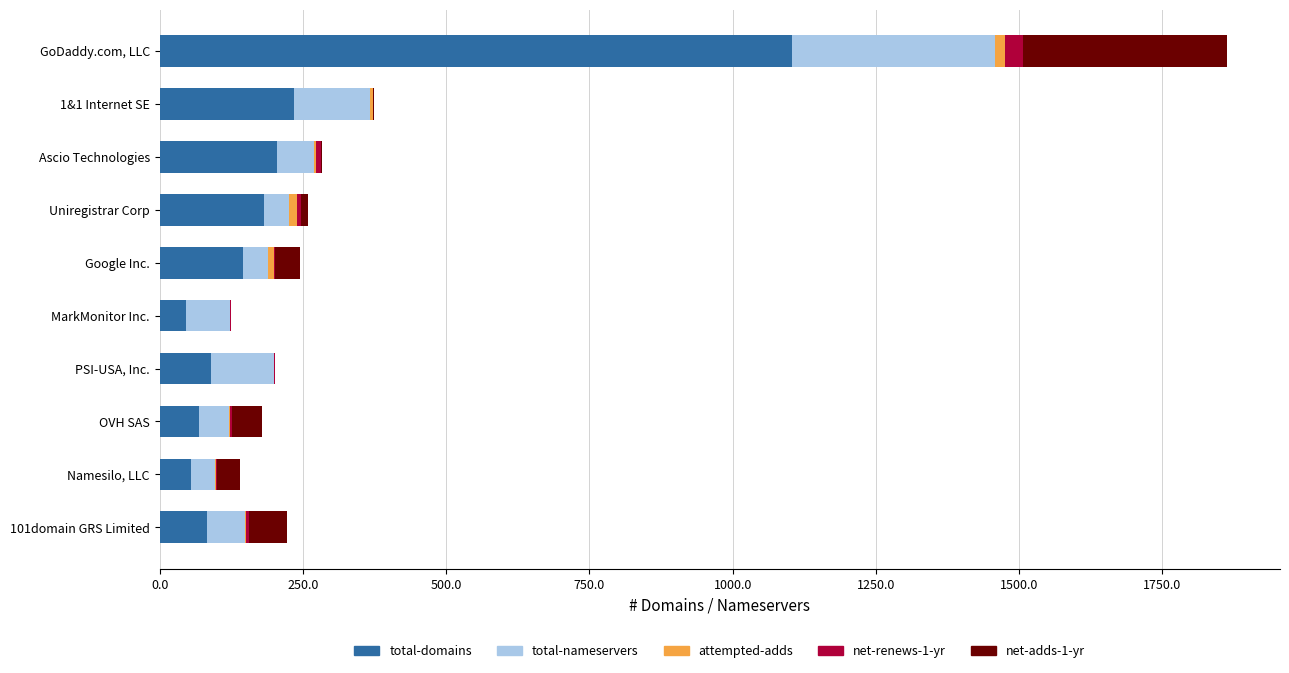

Is it true that total-domains equals 69 at OVH SAS?

True